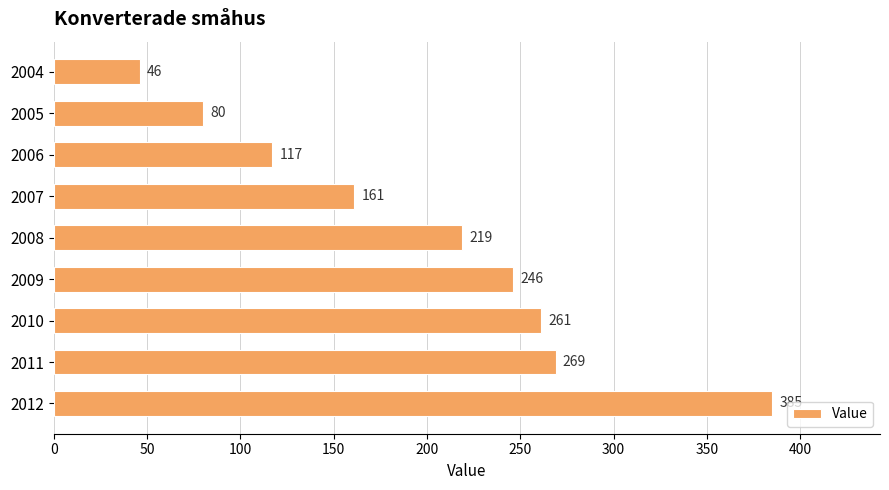

What is the ratio of the value at 2008 to the value at 2010?

0.8